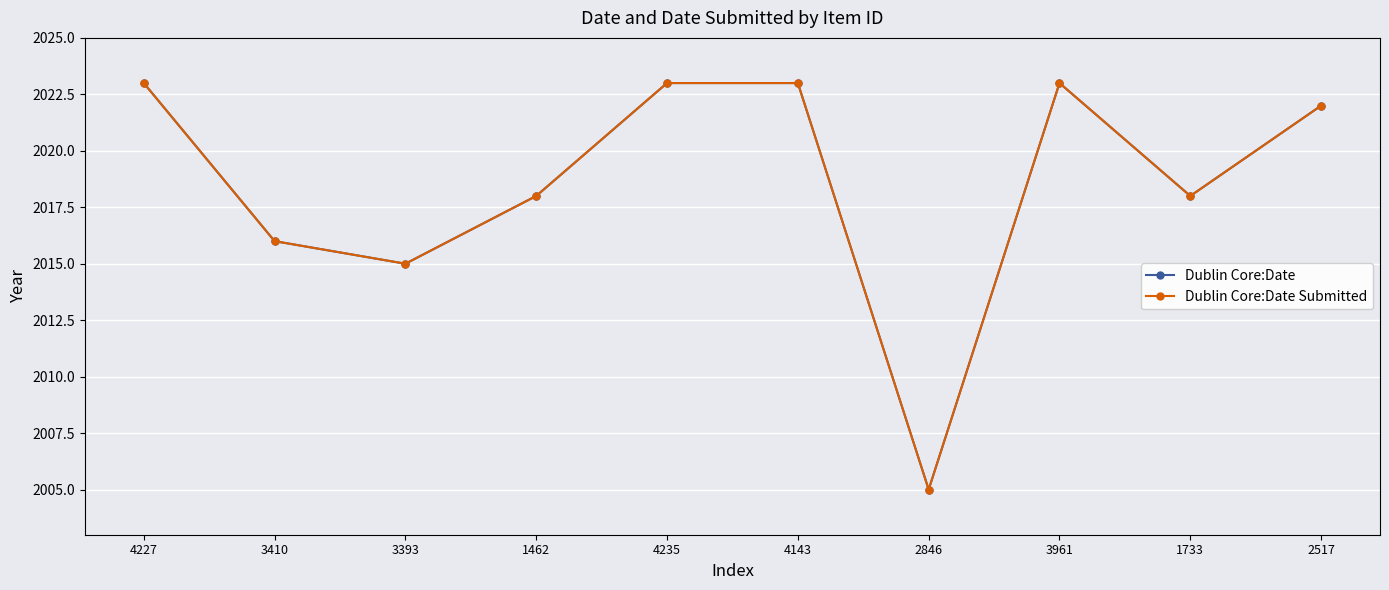

True or false: Dublin Core:Date has a value of 3279 at 3410.

False